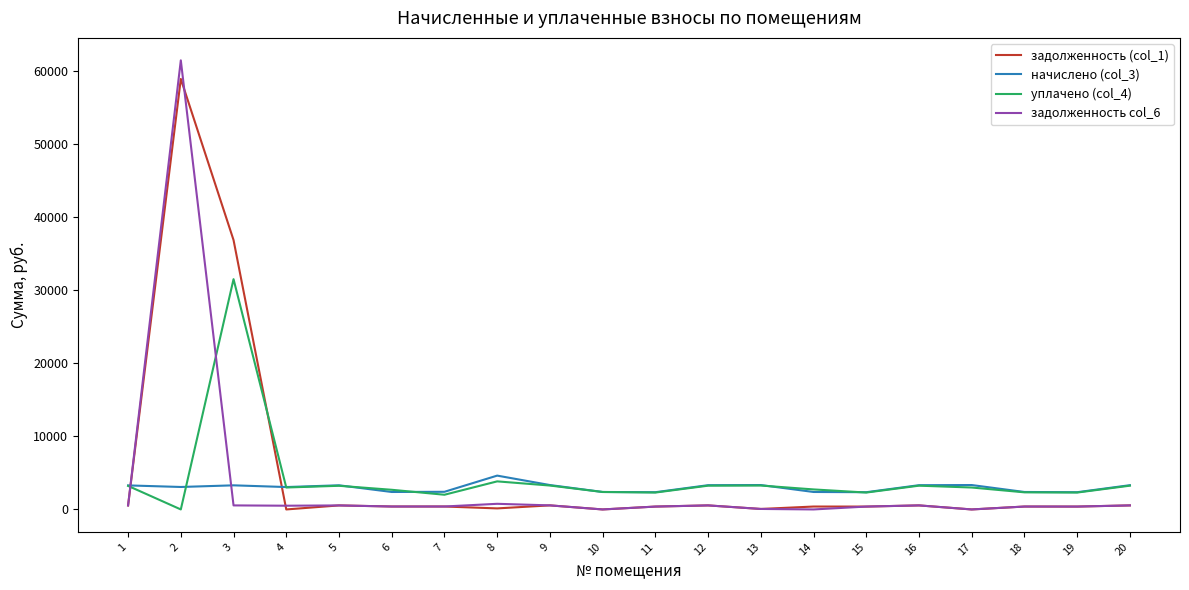

Which series has the largest range (max minus min)?

задолженность col_6